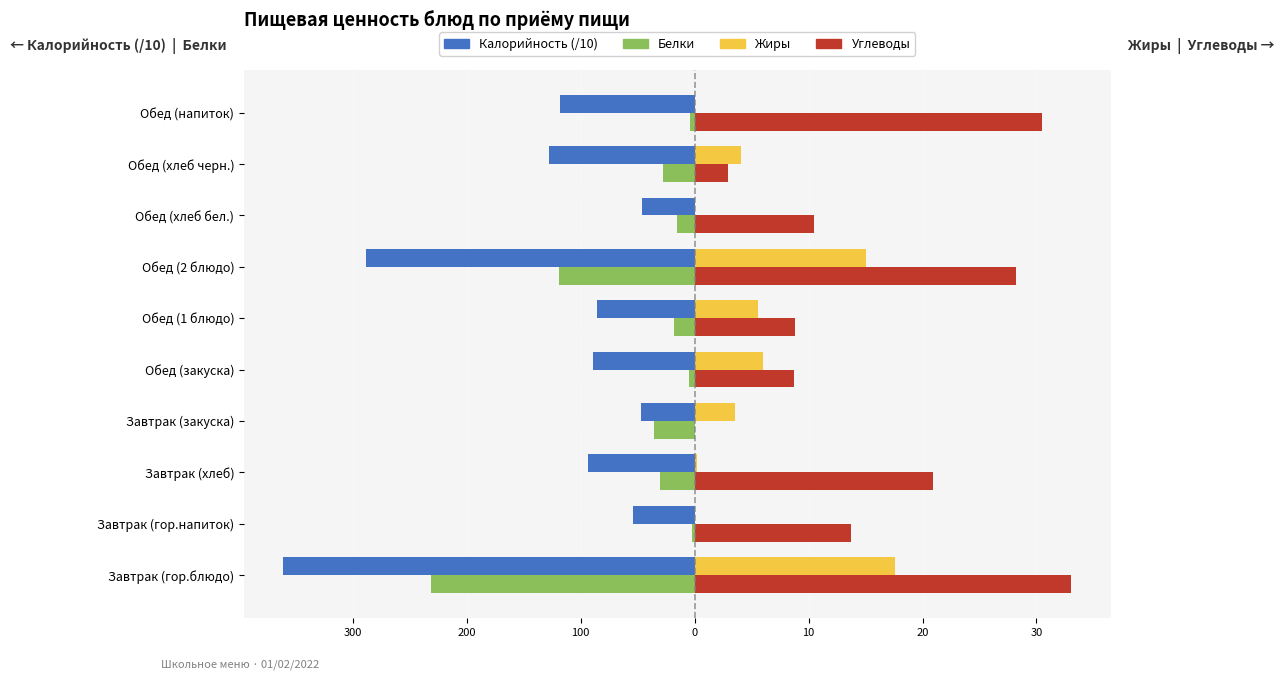

Which series has the largest total across all categories?

Углеводы